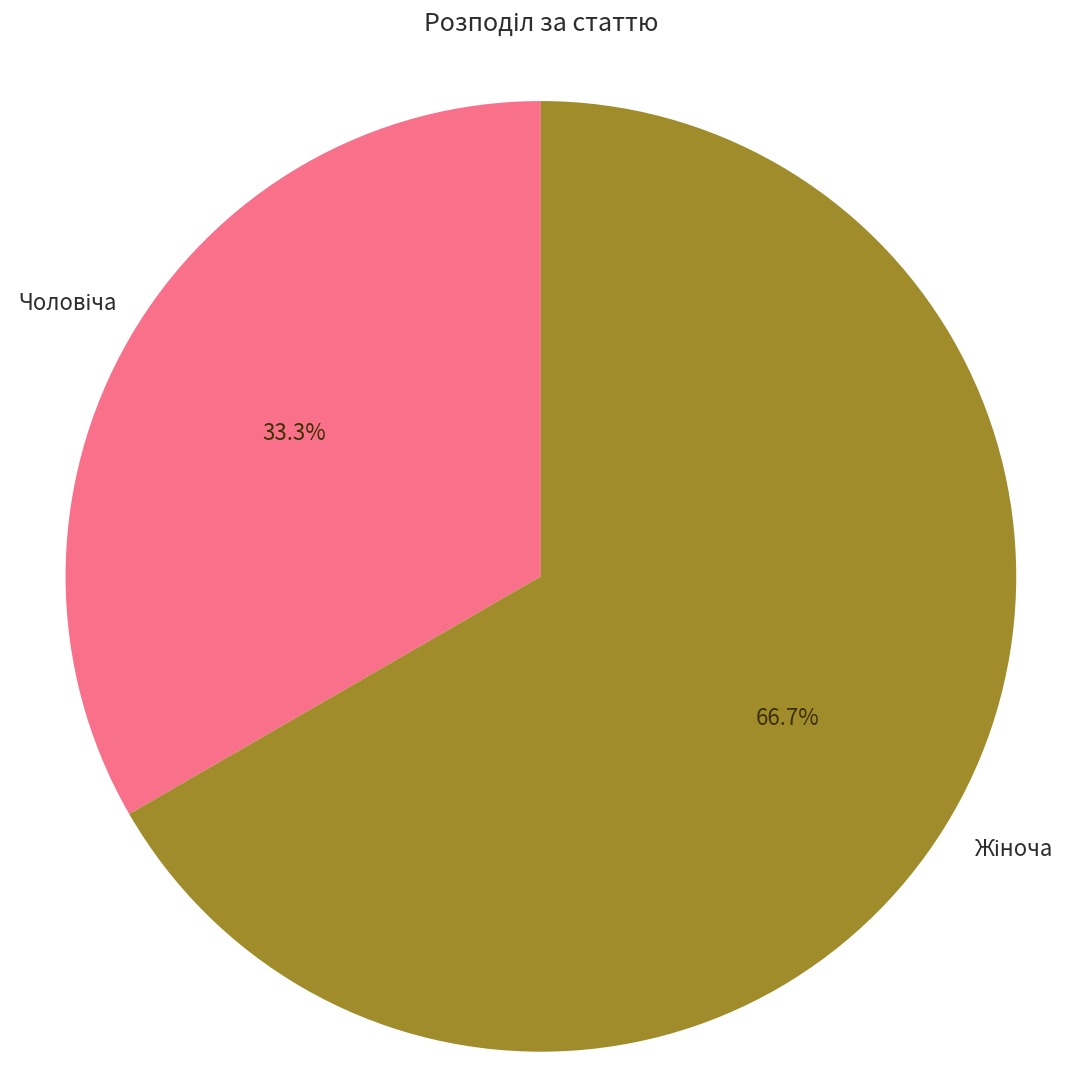

Is there any slice that represents more than half of the pie?

Yes